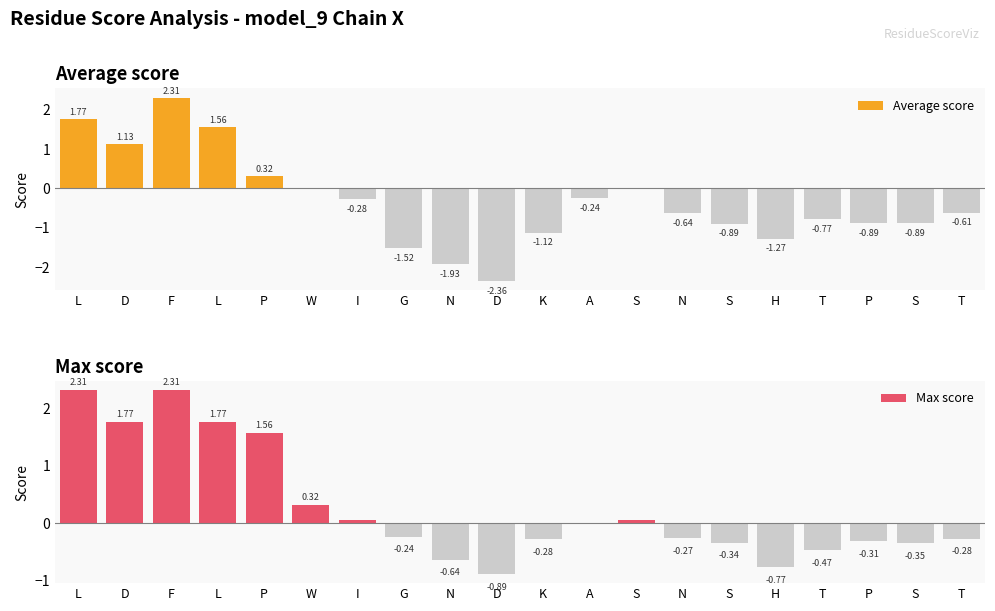

At which label does Average score first exceed 0?

L